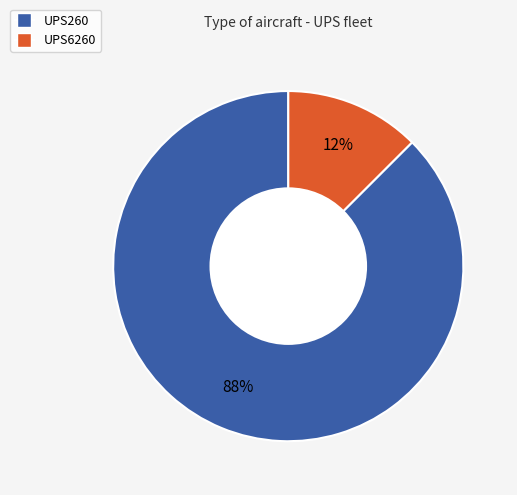

The UPS6260 slice represents 25% of the pie. True or false?

False